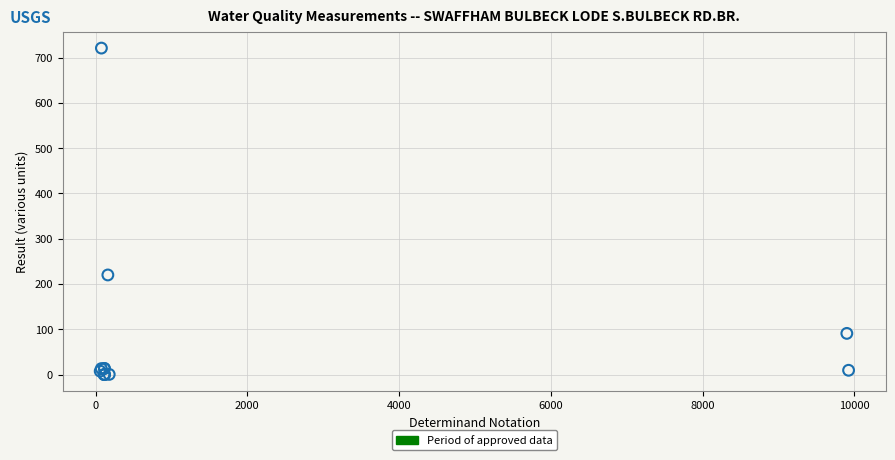

What Y value in the scatter plot is closest to 360?

220.0